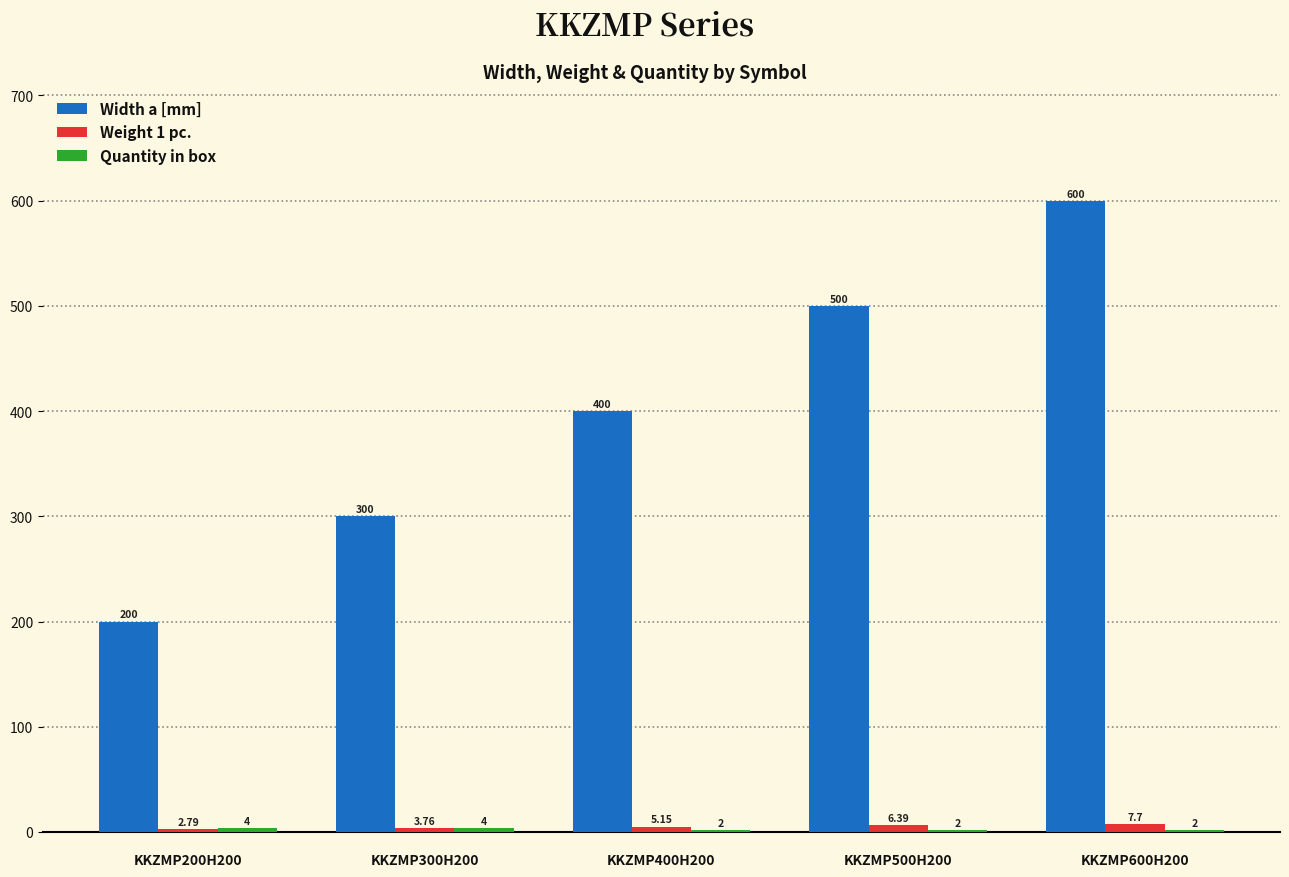

Are the bars grouped side by side (vs. stacked)?

Yes